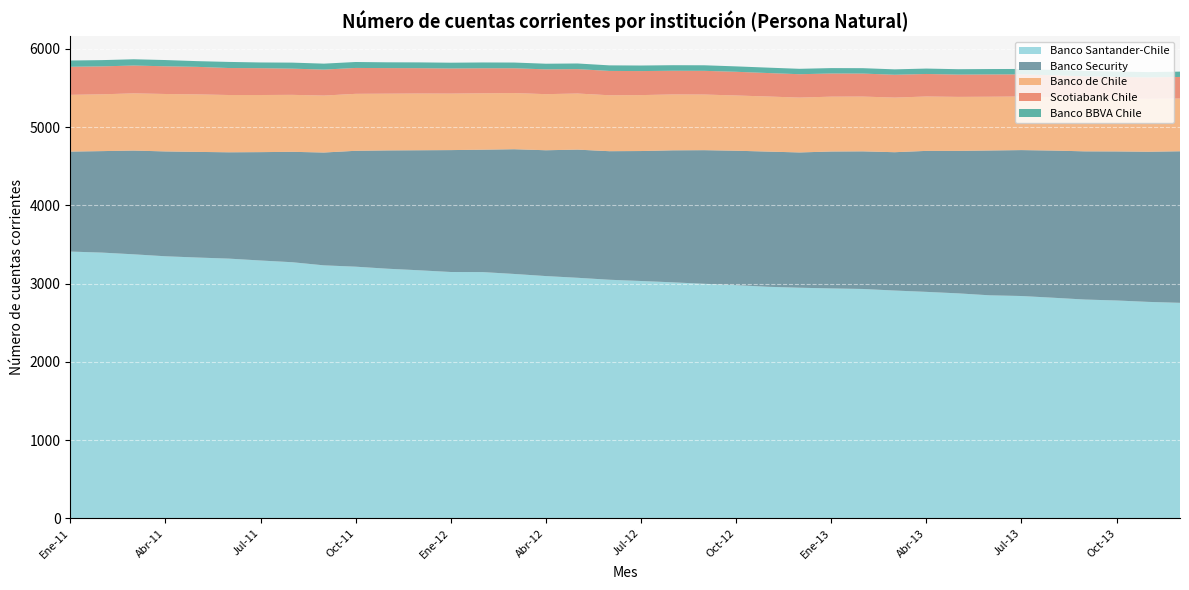

Reading left to right, what are all the values shown in this chart?

Banco Santander-Chile: Ene-11=3410	Feb-11=3397	Mar-11=3375	Abr-11=3350	May-11=3334	Jun-11=3320	Jul-11=3296	Ago-11=3274	Sep-11=3234	Oct-11=3217	Nov-11=3191	Dic-11=3171	Ene-12=3149	Feb-12=3148	Mar-12=3124	Abr-12=3097	May-12=3075	Jun-12=3050	Jul-12=3034	Ago-12=3017	Sep-12=2998	Oct-12=2981	Nov-12=2960	Dic-12=2948	Ene-13=2939	Feb-13=2932	Mar-13=2912	Abr-13=2895	May-13=2876	Jun-13=2851	Jul-13=2842	Ago-13=2820	Sep-13=2797	Oct-13=2785	Nov-13=2767	Dic-13=2755
Banco Security: Ene-11=1278	Feb-11=1297	Mar-11=1326	Abr-11=1340	May-11=1350	Jun-11=1359	Jul-11=1385	Ago-11=1411	Sep-11=1442	Oct-11=1481	Nov-11=1512	Dic-11=1534	Ene-12=1558	Feb-12=1564	Mar-12=1594	Abr-12=1608	May-12=1638	Jun-12=1643	Jul-12=1661	Ago-12=1687	Sep-12=1708	Oct-12=1718	Nov-12=1728	Dic-12=1729	Ene-13=1750	Feb-13=1759	Mar-13=1768	Abr-13=1802	May-13=1821	Jun-13=1851	Jul-13=1865	Ago-13=1881	Sep-13=1894	Oct-13=1905	Nov-13=1919	Dic-13=1937
Banco de Chile: Ene-11=725	Feb-11=726	Mar-11=731	Abr-11=734	May-11=735	Jun-11=732	Jul-11=730	Ago-11=728	Sep-11=728	Oct-11=728	Nov-11=725	Dic-11=725	Ene-12=722	Feb-12=721	Mar-12=718	Abr-12=717	May-12=717	Jun-12=715	Jul-12=715	Ago-12=714	Sep-12=711	Oct-12=706	Nov-12=704	Dic-12=701	Ene-13=701	Feb-13=700	Mar-13=698	Abr-13=695	May-13=690	Jun-13=687	Jul-13=685	Ago-13=683	Sep-13=679	Oct-13=677	Nov-13=676	Dic-13=674
Scotiabank Chile: Ene-11=359	Feb-11=357	Mar-11=356	Abr-11=354	May-11=352	Jun-11=345	Jul-11=343	Ago-11=335	Sep-11=332	Oct-11=331	Nov-11=327	Dic-11=324	Ene-12=321	Feb-12=320	Mar-12=317	Abr-12=317	May-12=312	Jun-12=311	Jul-12=307	Ago-12=303	Sep-12=303	Oct-12=303	Nov-12=300	Dic-12=299	Ene-13=296	Feb-13=294	Mar-13=292	Abr-13=288	May-13=285	Jun-13=285	Jul-13=283	Ago-13=279	Sep-13=280	Oct-13=276	Nov-13=274	Dic-13=276
Banco BBVA Chile: Ene-11=80	Feb-11=80	Mar-11=80	Abr-11=80	May-11=73	Jun-11=78	Jul-11=73	Ago-11=77	Sep-11=76	Oct-11=76	Nov-11=74	Dic-11=74	Ene-12=74	Feb-12=74	Mar-12=73	Abr-12=72	May-12=72	Jun-12=71	Jul-12=71	Ago-12=71	Sep-12=71	Oct-12=69	Nov-12=69	Dic-12=69	Ene-13=69	Feb-13=69	Mar-13=69	Abr-13=69	May-13=69	Jun-13=69	Jul-13=69	Ago-13=69	Sep-13=69	Oct-13=68	Nov-13=68	Dic-13=68